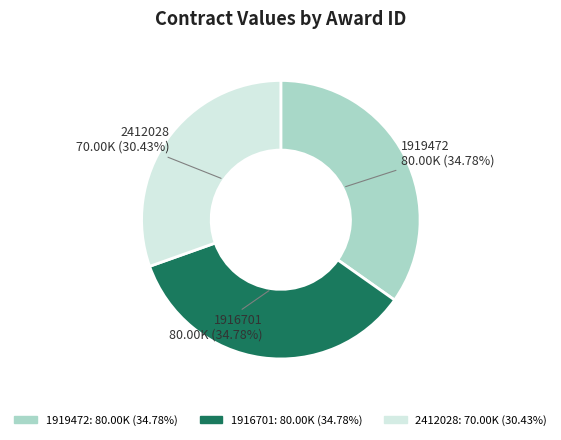

The 1919472 slice represents 45% of the pie. True or false?

False